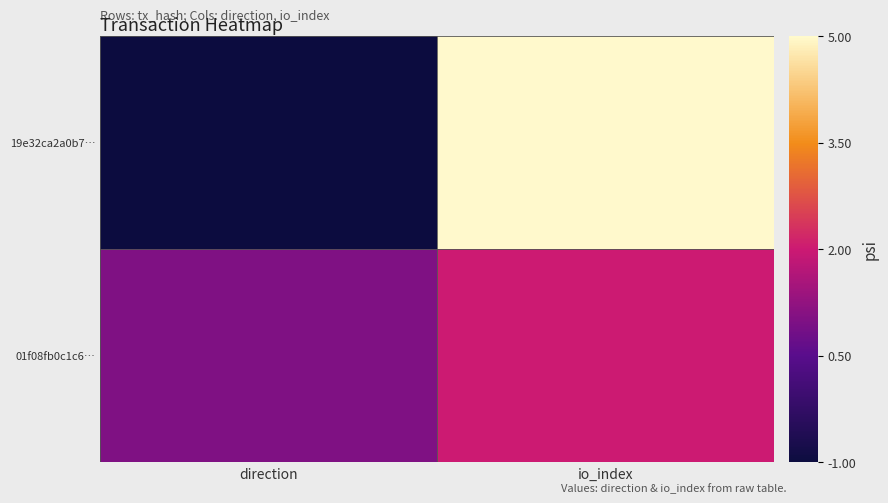

What is the spread (max minus min) of values at io_index?

0.5